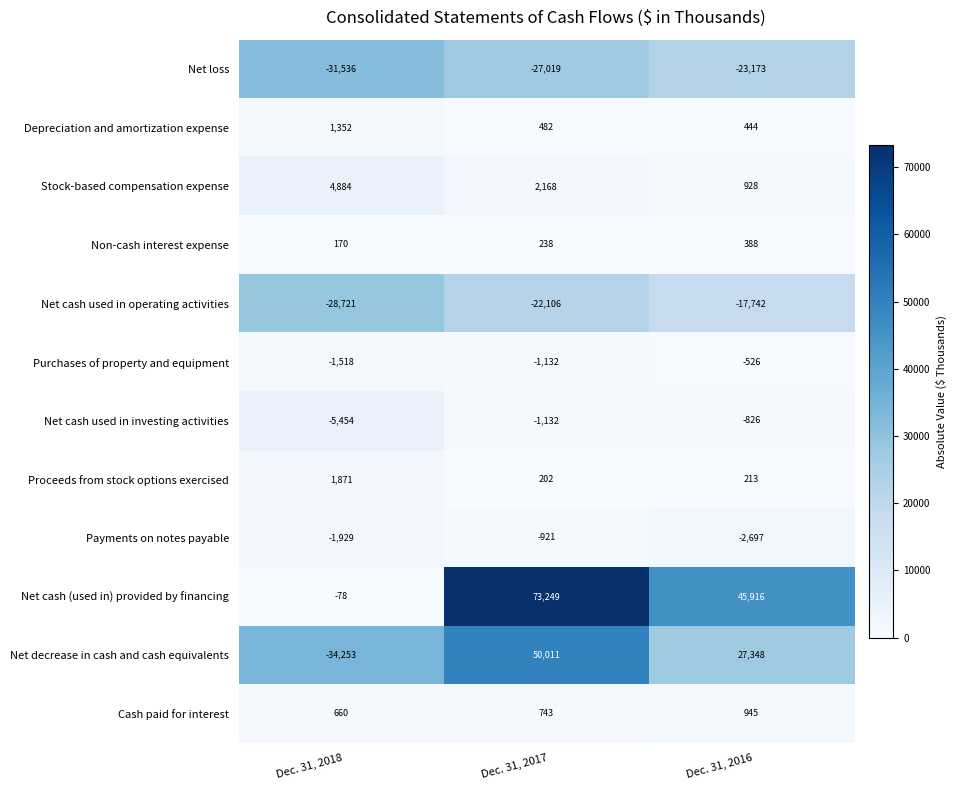

At which category is the sum across all series the highest?

Dec. 31, 2017